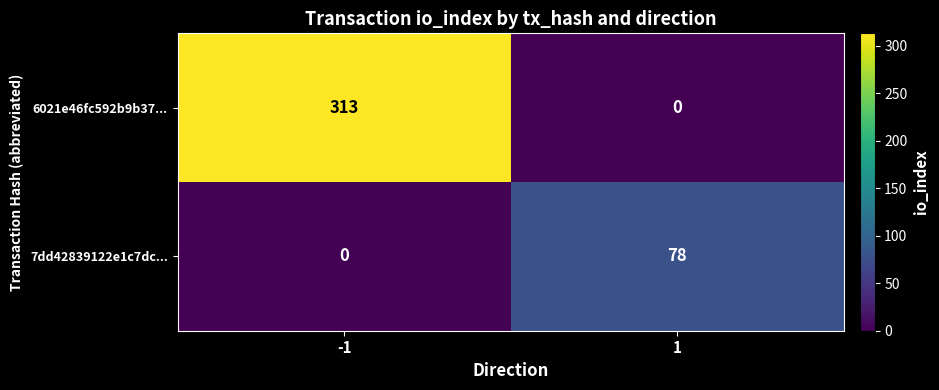

Count the number of data series in this chart.

2